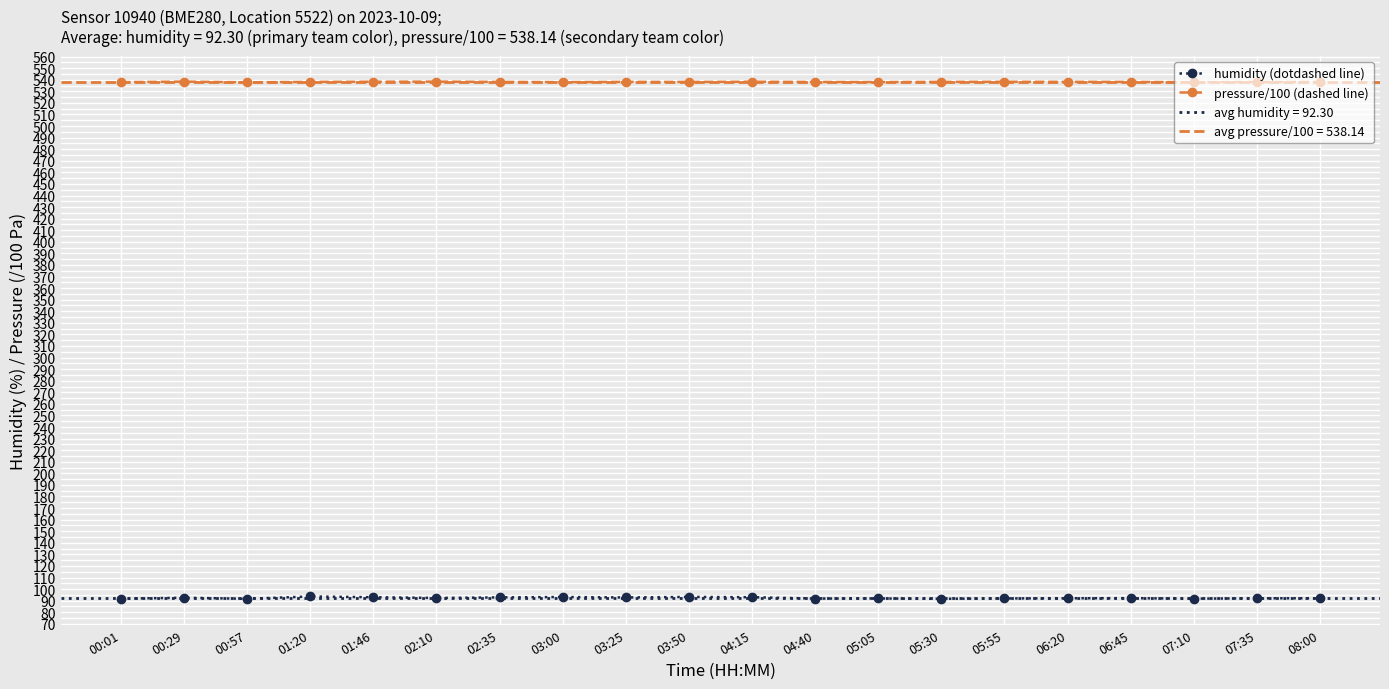

How many data points in humidity (dotdashed line) are less than 92?

7